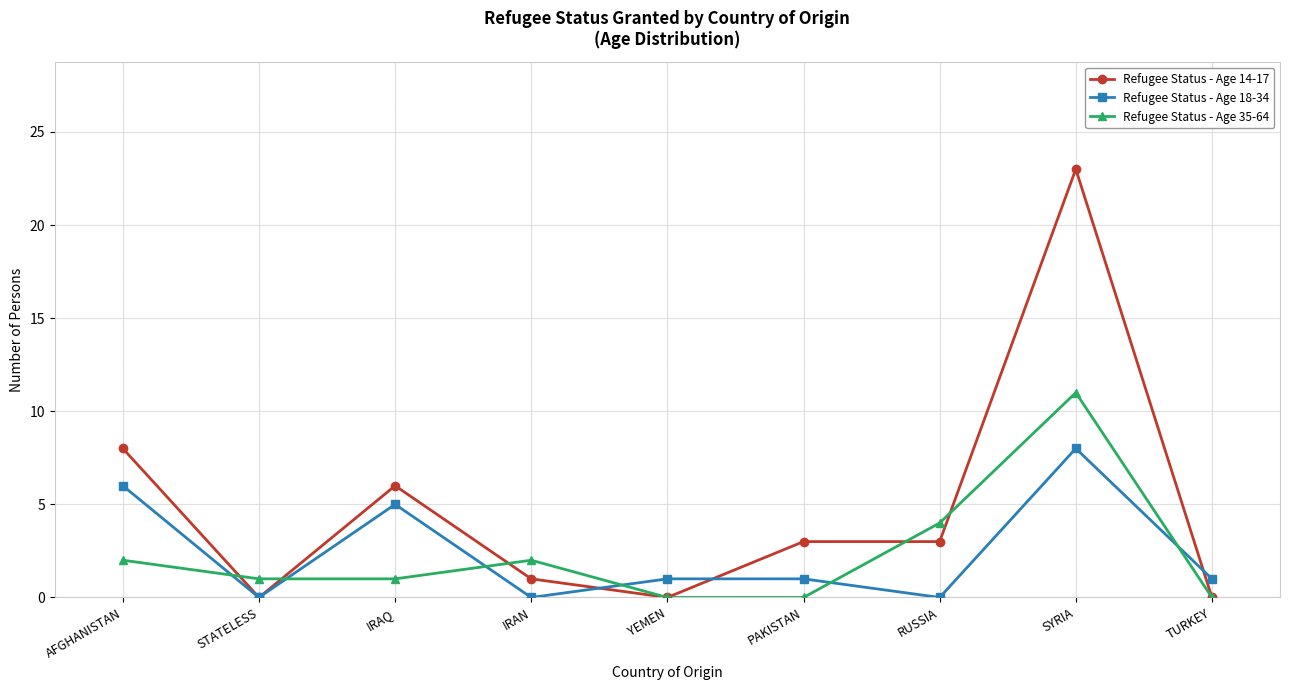

After their last crossing, which series has the higher values: Refugee Status - Age 18-34 or Refugee Status - Age 35-64?

Refugee Status - Age 18-34